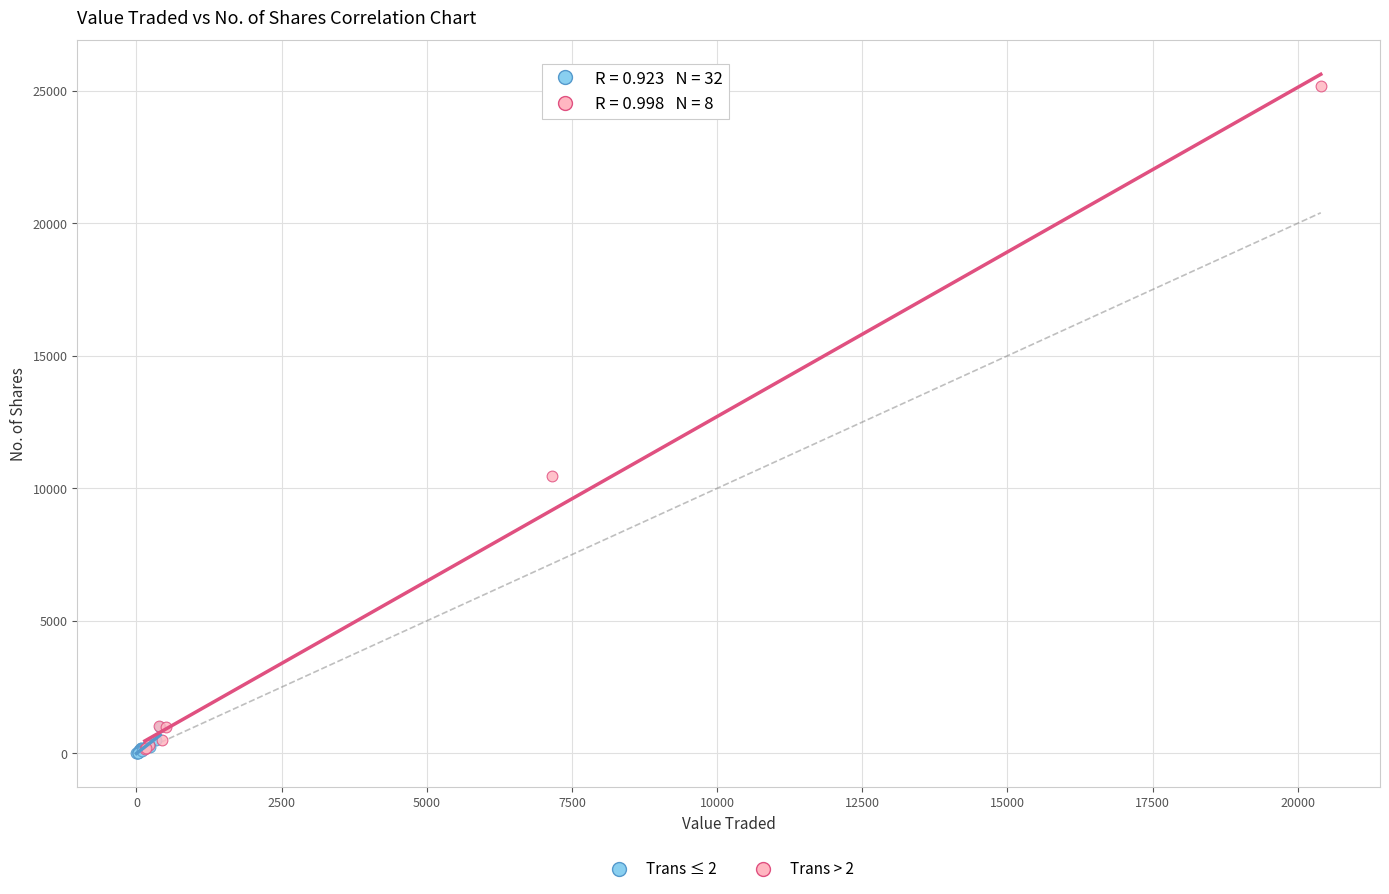

Which series has the widest spread of Y values?

Trans > 2